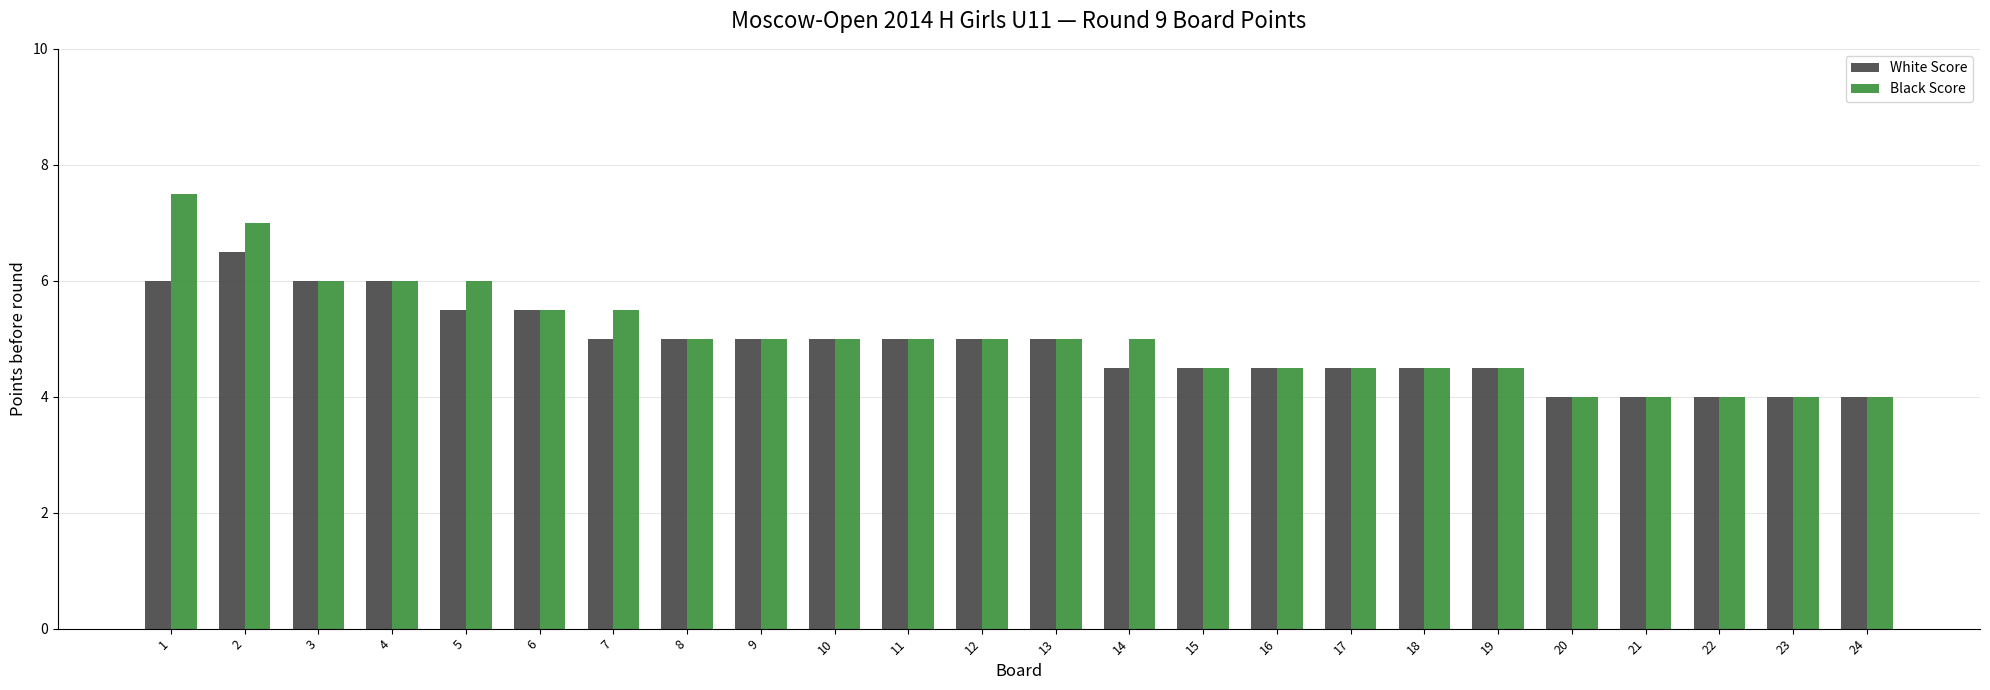

How many bars are there in total?

48